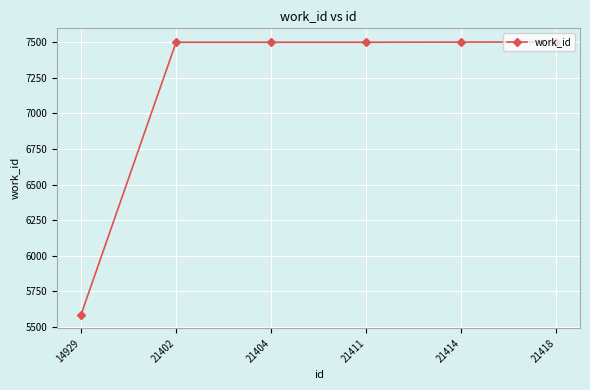

Does the chart have visible grid lines?

Yes